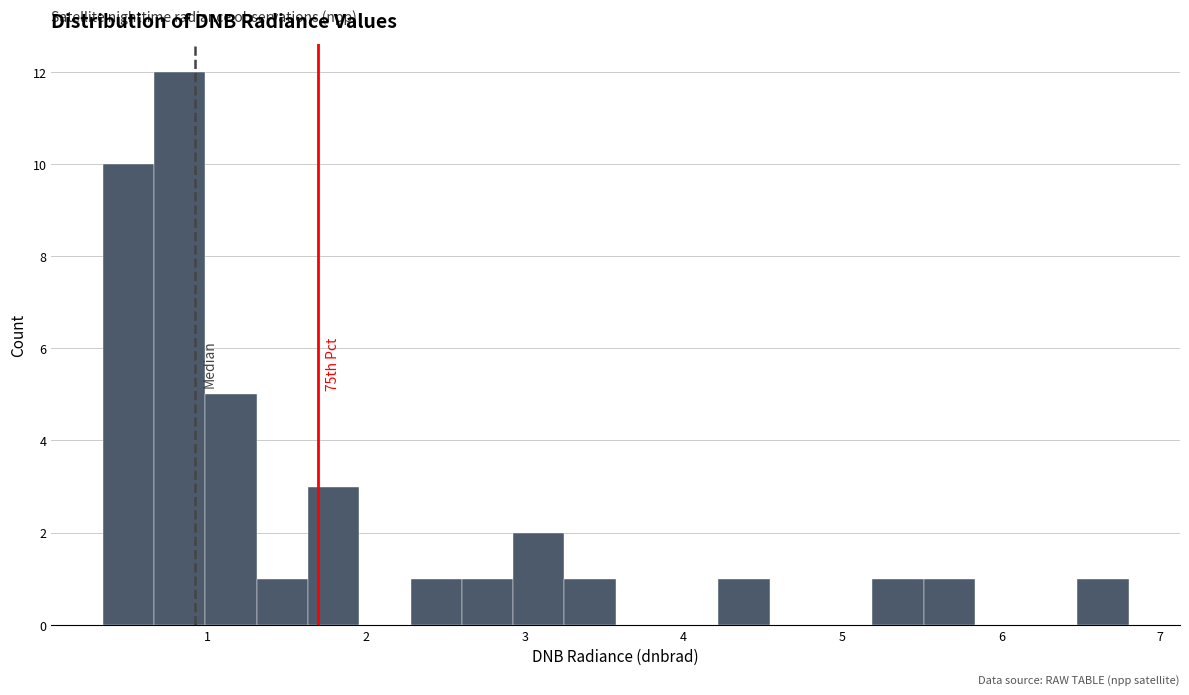

Read against the x-axis, roughly where is the centre of the tallest bar?

0.8